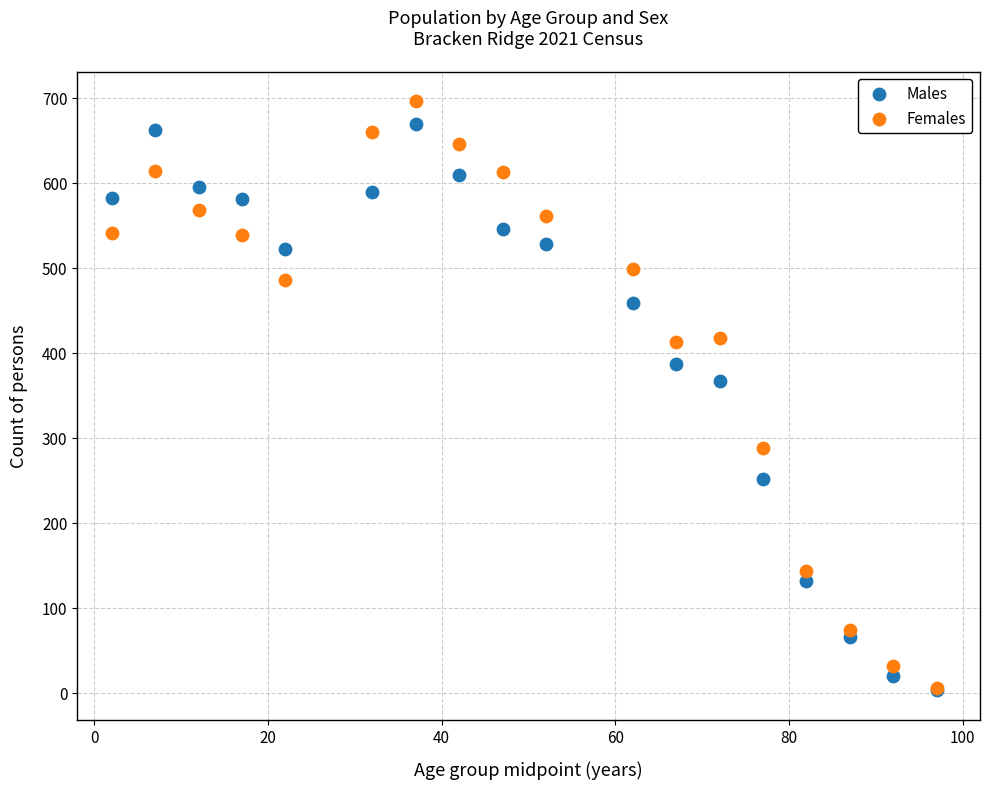

What are all the series names shown in the legend?

Males, Females